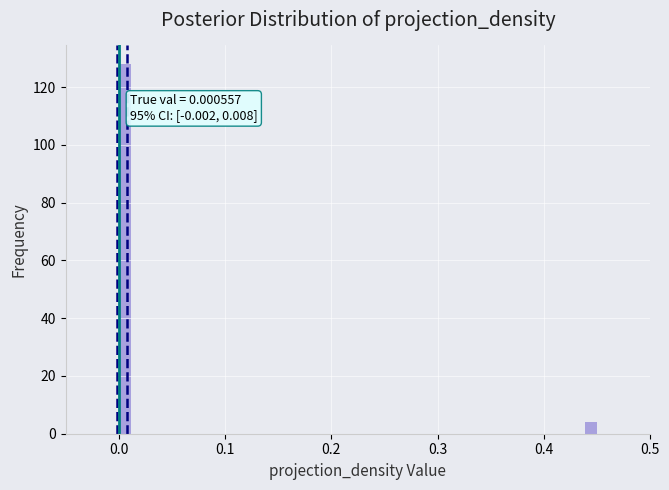

Read against the x-axis, roughly where is the centre of the tallest bar?

0.01